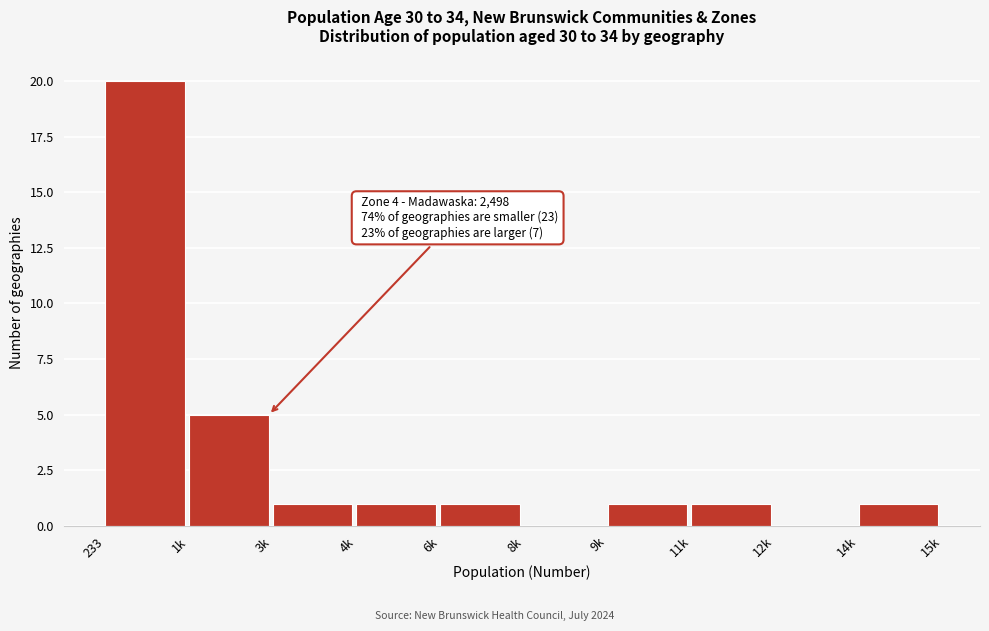

Reading left to right, list all the values displayed in this chart.

233=20	1k=5	3k=1	4k=1	6k=1	8k=0	9k=1	11k=1	12k=0	14k=1